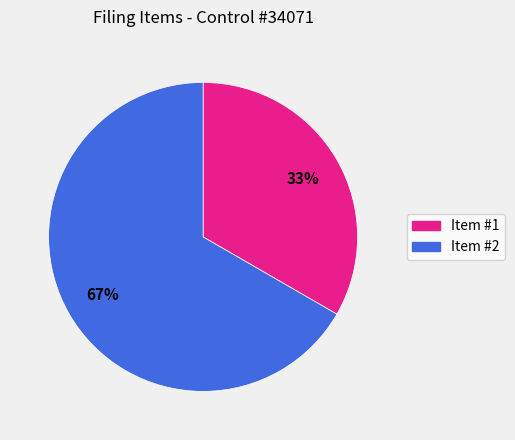

Count the number of slices in the pie.

2